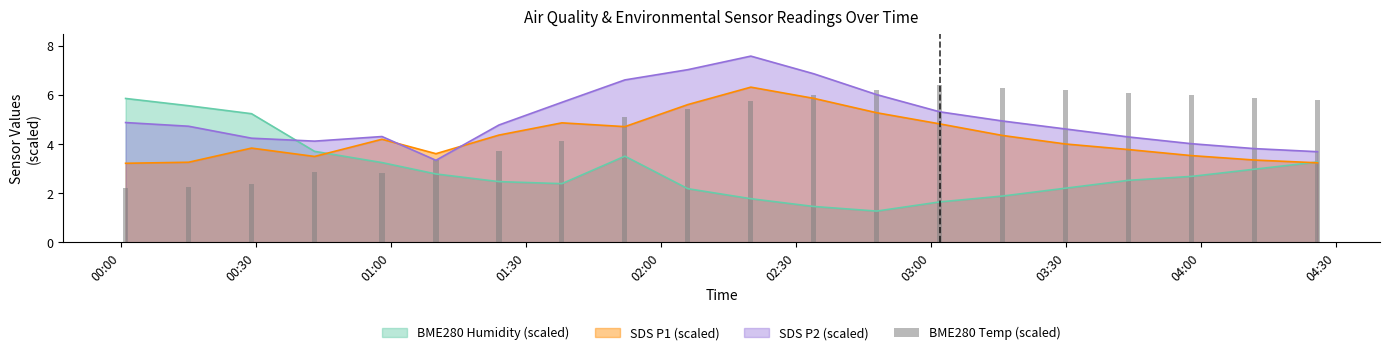

What is the maximum value for SDS P1 (scaled)?

6.3